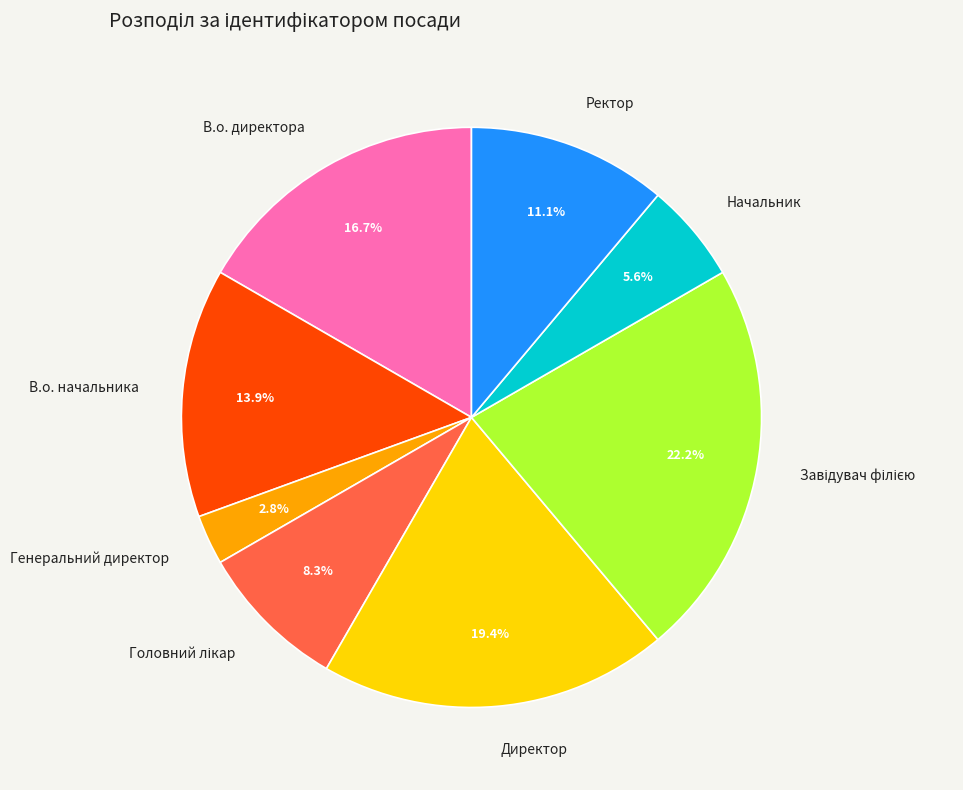

Is it true that В.о. директора is 17% of the pie?

True